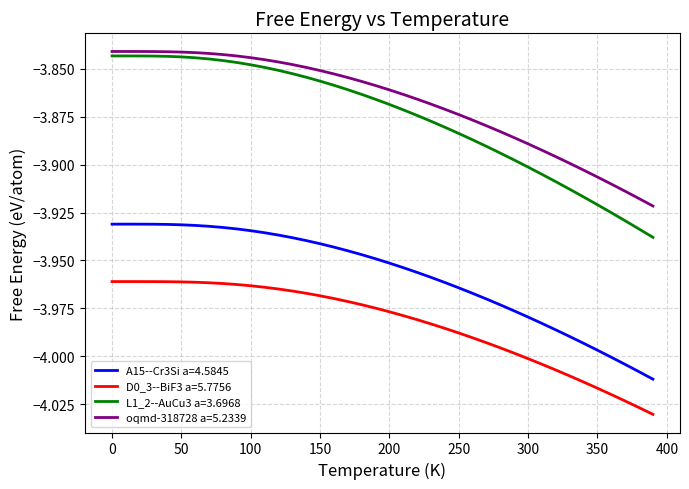

Which series has the largest range (max minus min)?

L1_2--AuCu3 a=3.6968